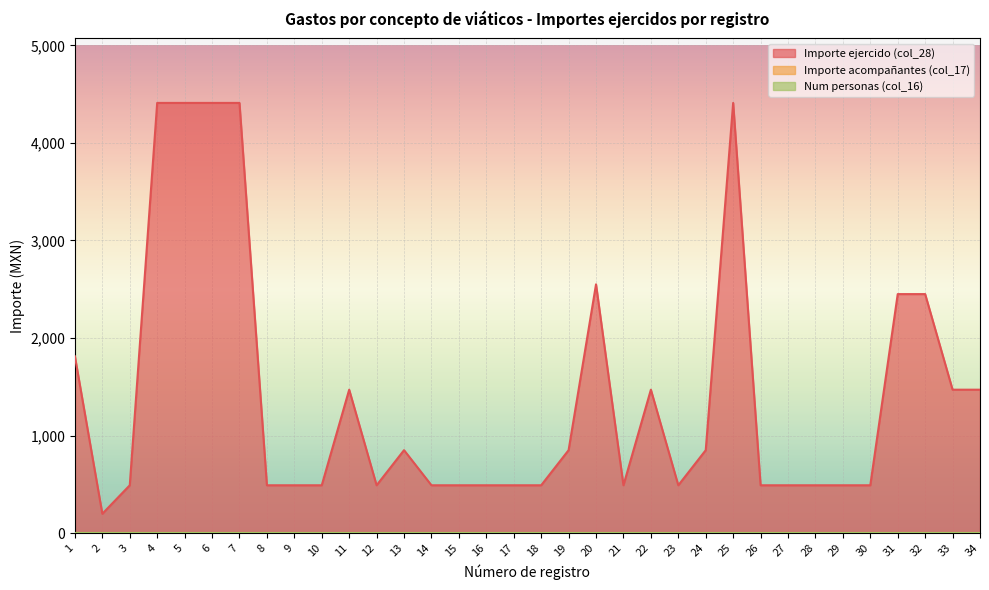

True or false: Importe acompañantes (col_17) and Num personas (col_16) cross at least once.

False